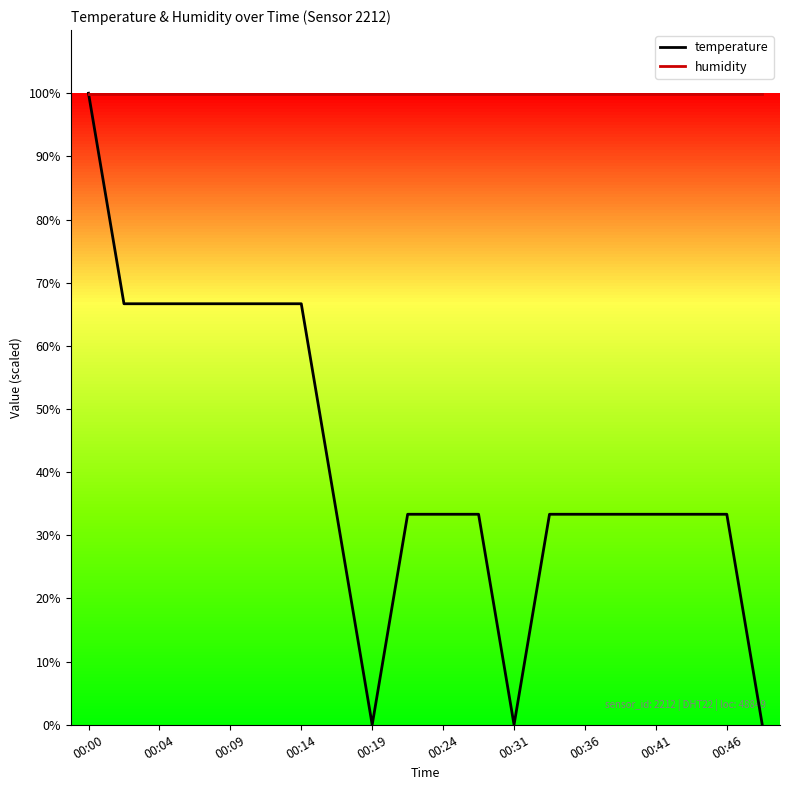

What is the highest value of the temperature series?

100.0